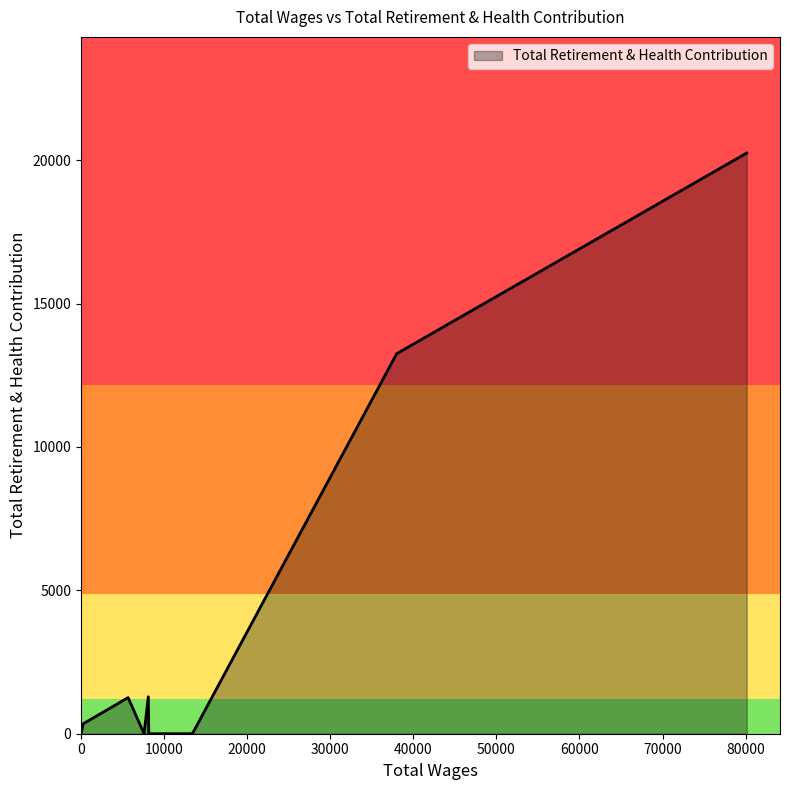

What is the difference between the maximum and minimum values?

20249